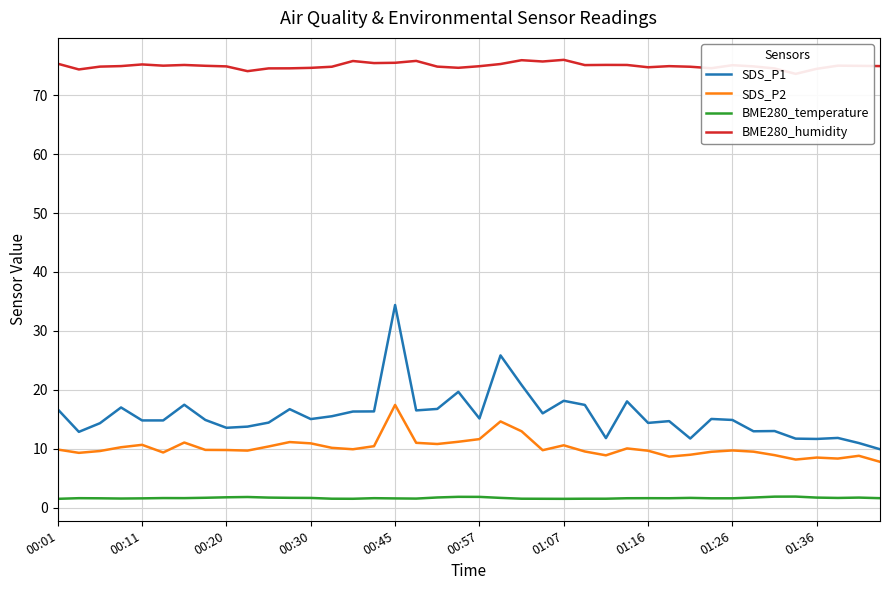

True or false: BME280_humidity has a value of 75.3 at 00:01.

True